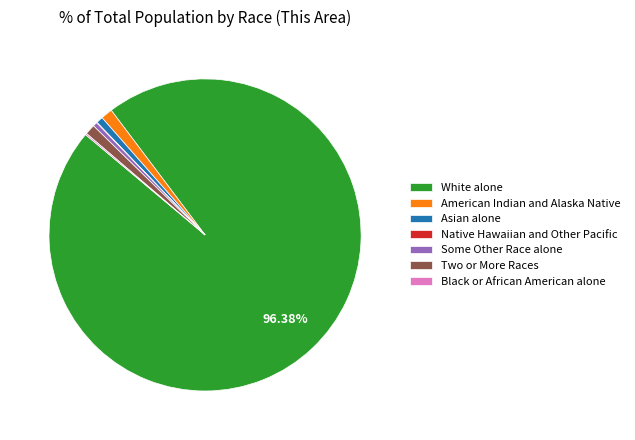

Which category accounts for the majority?

White alone